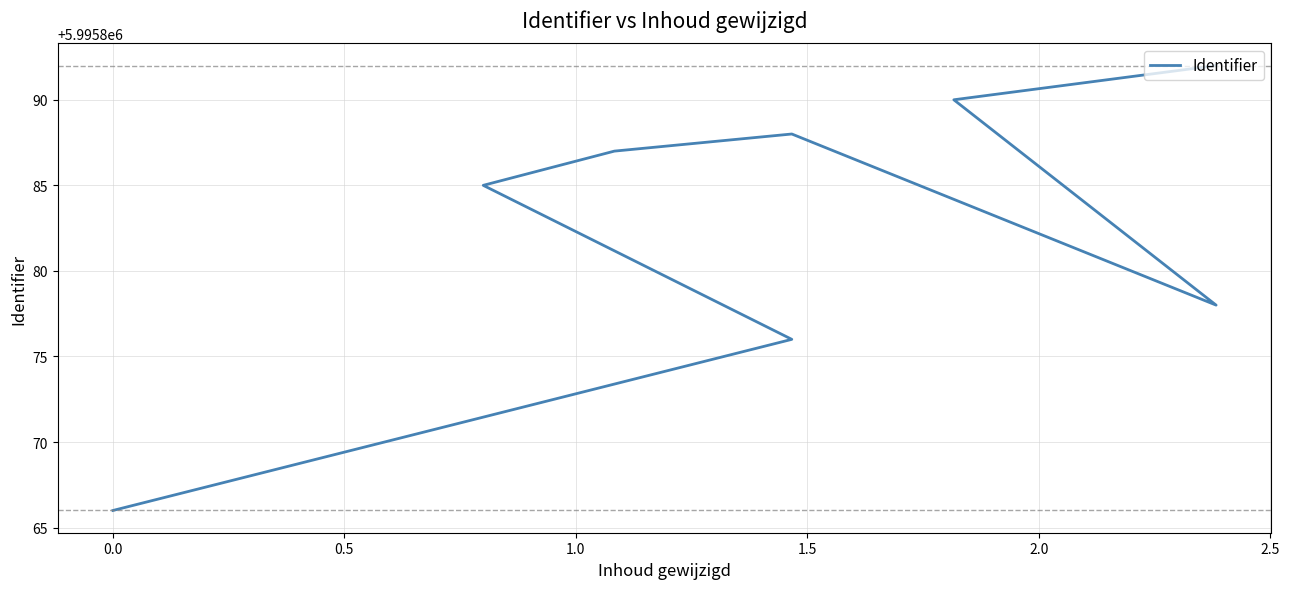

Count the number of data series in this chart.

1